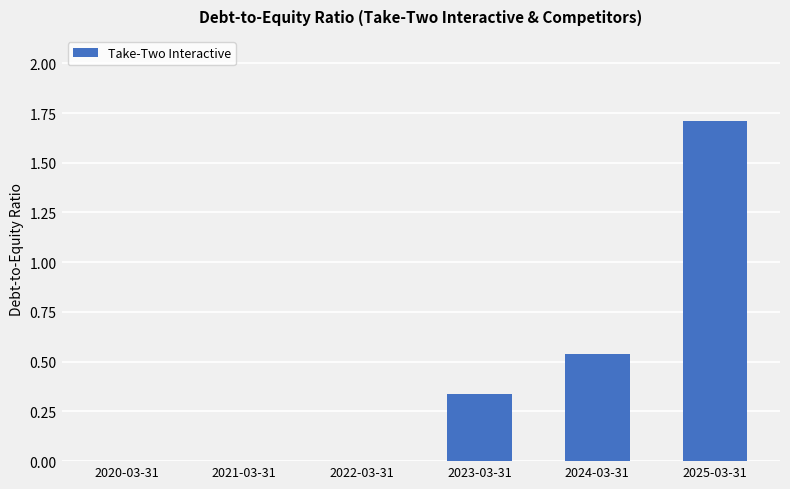

What is the sum of all values?

2.6